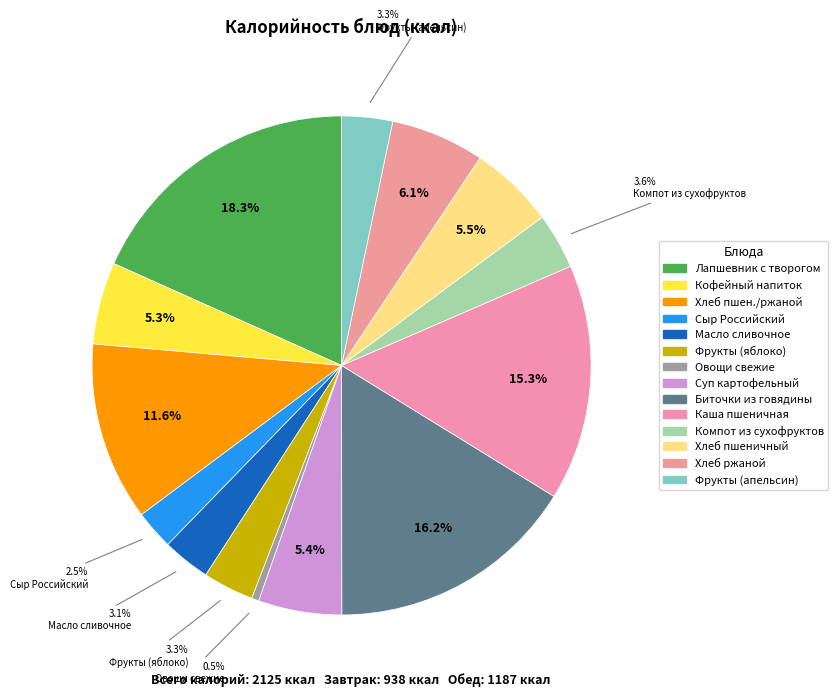

Rank the categories by value from lowest to highest.

ОВОЩИ НАТУРАЛЬНЫЕ СВЕЖИЕ, СЫР РОССИЙСКИЙ, МАСЛО СЛИВОЧНОЕ, ФРУКТЫ (яблоко), ФРУКТЫ (апельсин), Компот из смеси сухофруктов, КОФЕЙНЫЙ НАПИТОК С МОЛОКОМ, СУП КАРТОФЕЛЬНЫЙ С КЛЕЦКАМИ, ХЛЕБ ПШЕНИЧНЫЙ (обед), ХЛЕБ РЖАНОЙ (обед), ХЛЕБ ПШЕНИЧНЫЙ/РЖАНОЙ, КАША ПШЕНИЧНАЯ, БИТОЧКИ ИЗ ГОВЯДИНЫ, ЛАПШЕВНИК С ТВОРОГОМ